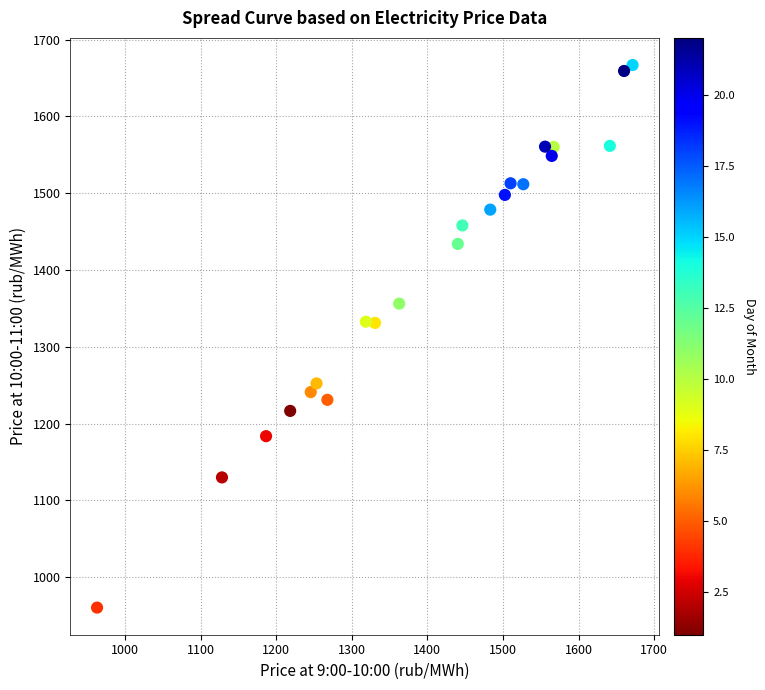

What is the range of X values (max minus min)?

708.3